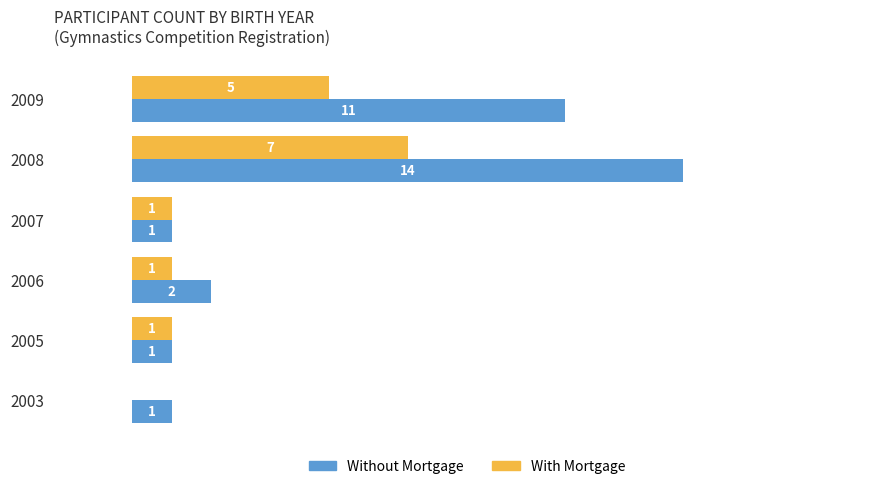

Between 2009 and 2005, which series saw the biggest shift?

Without Mortgage